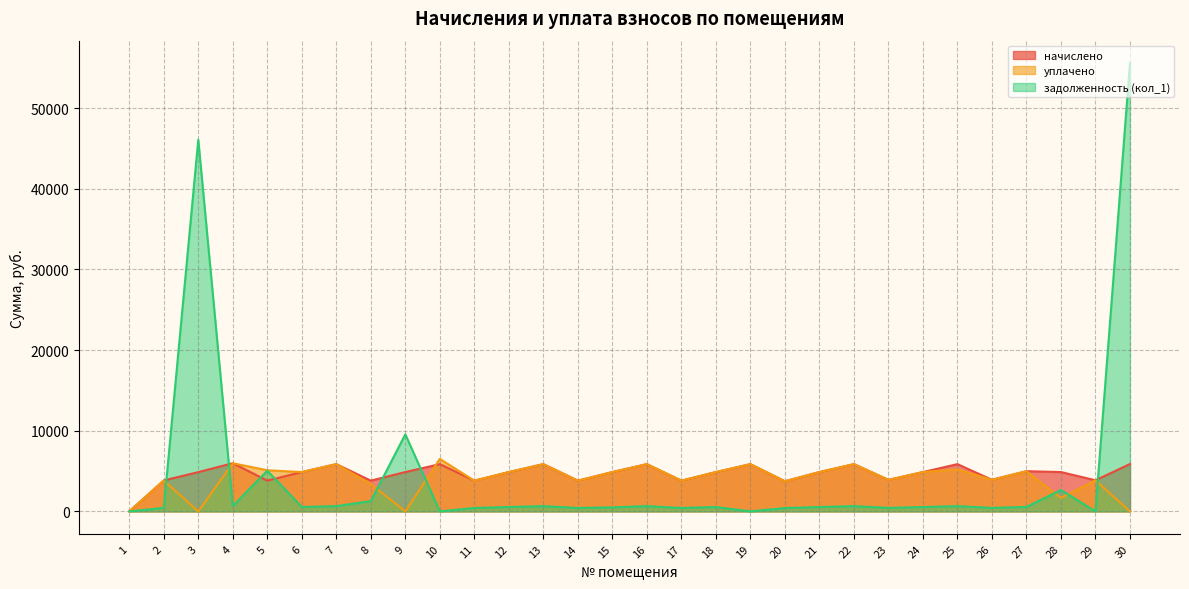

Which has a higher value, 15 or 17?

15